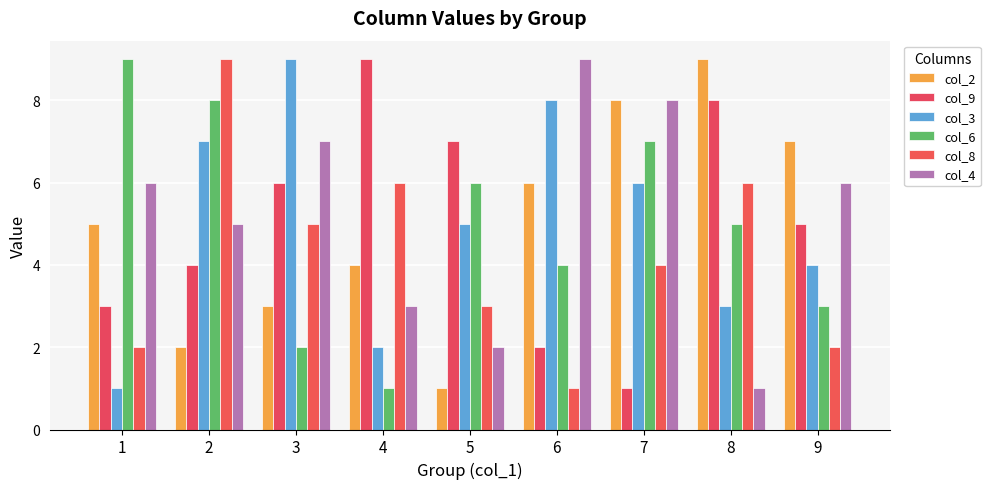

How many col_3 values are between 3 and 7?

5